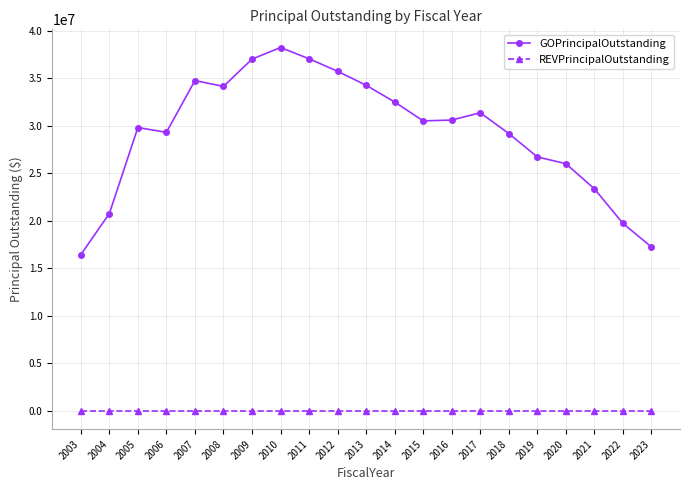

What is the value of the GOPrincipalOutstanding point at the 19th from the left?

23365000